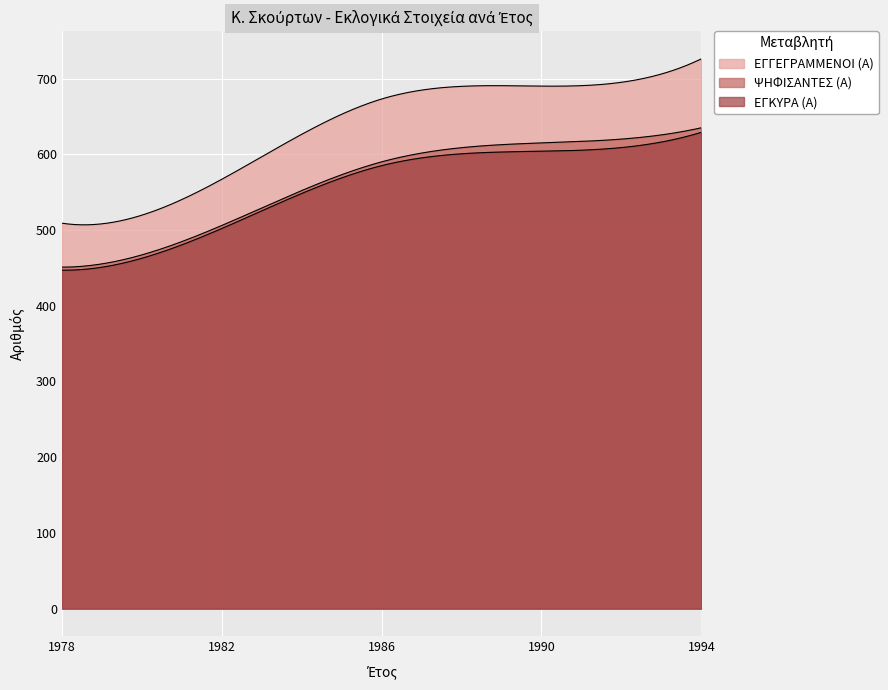

Which label corresponds to the smallest value in the chart?

1978